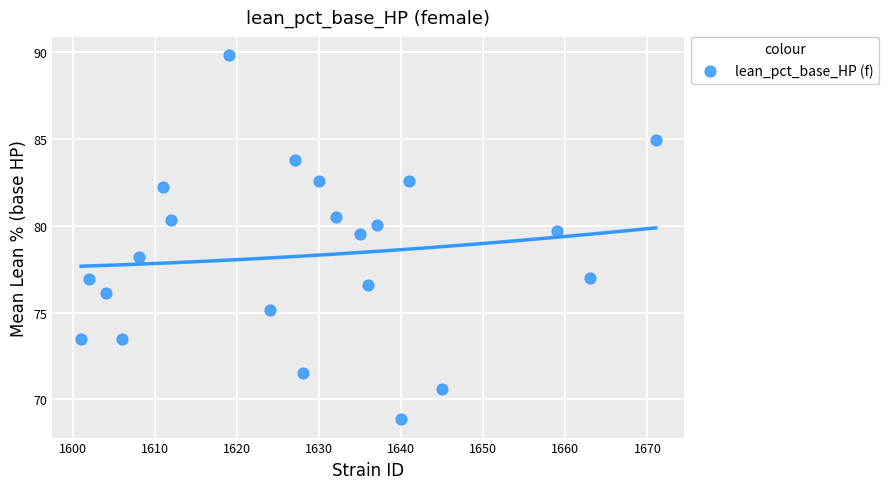

What is the range of Y values (max minus min)?

21.0